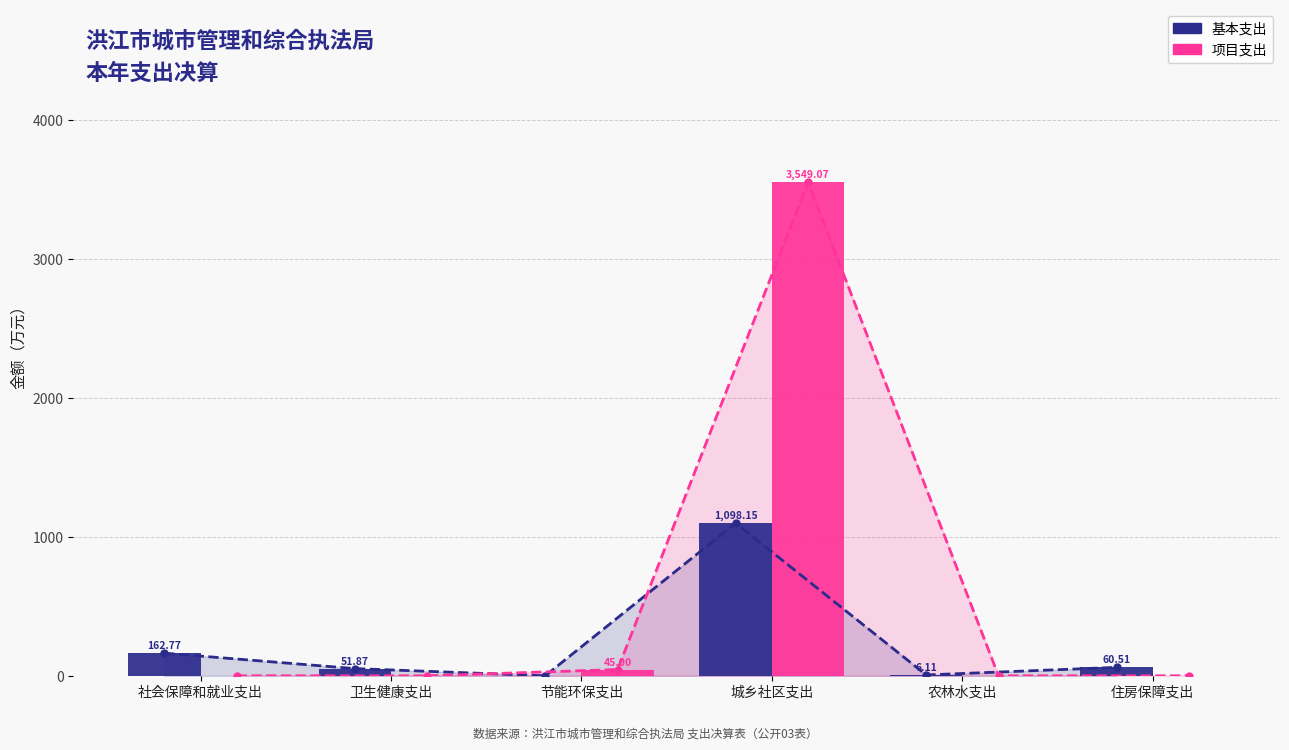

How many categories are shown in the chart?

6